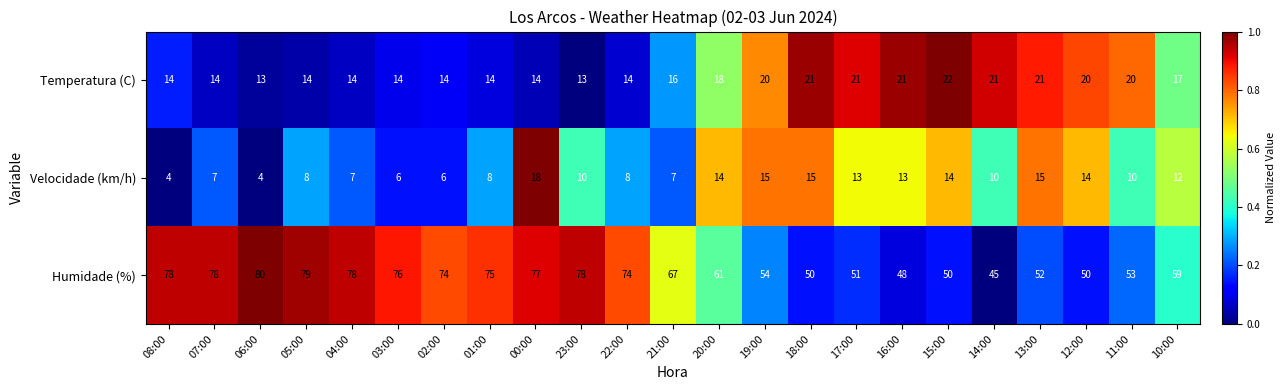

Which category has the highest value across all series?

06:00